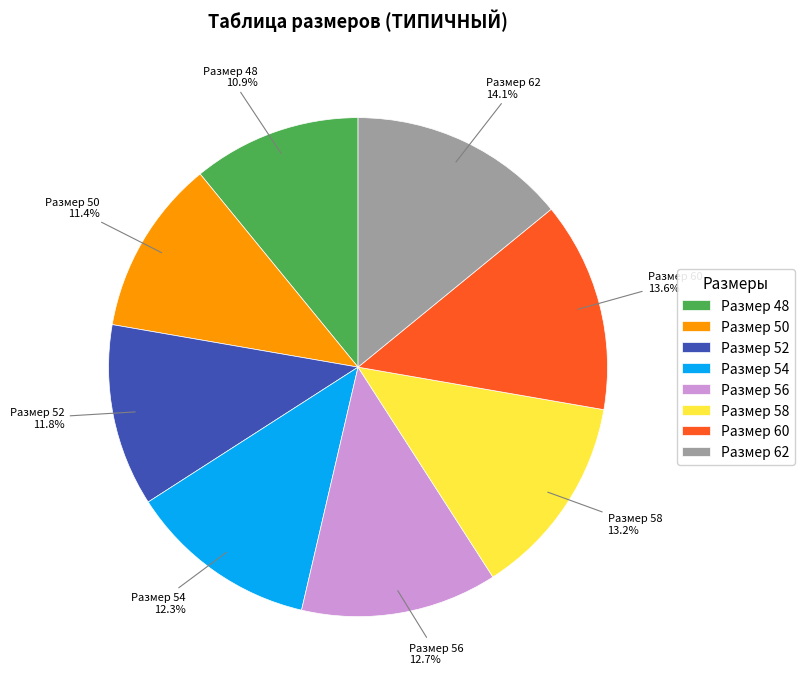

Count the number of slices in the pie.

8